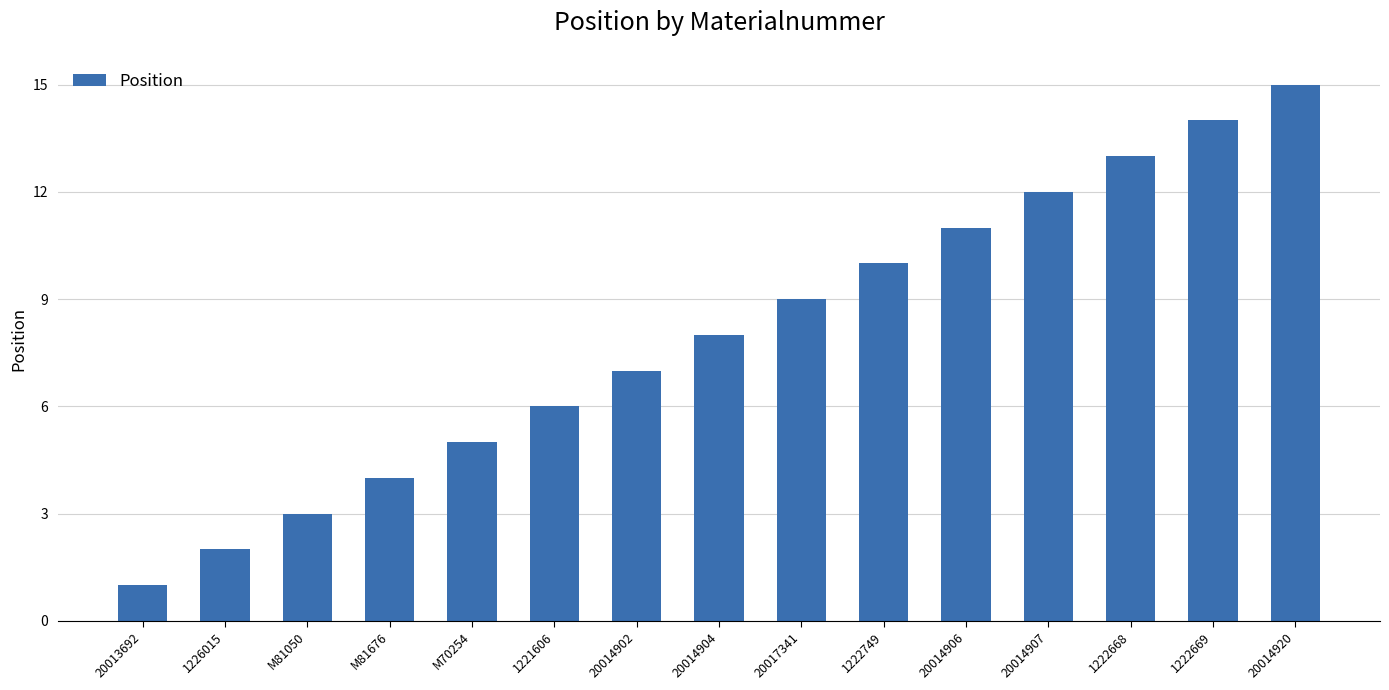

The chart shows a value of 7 at 20014902. True or false?

True